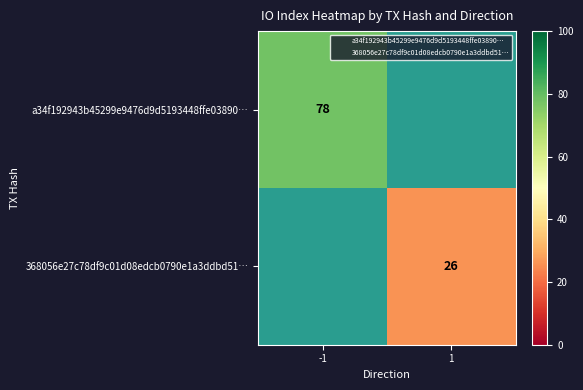

The a34f192943b45299e9476d9d5193448ffe03890… series shows 34 at -1. True or false?

False